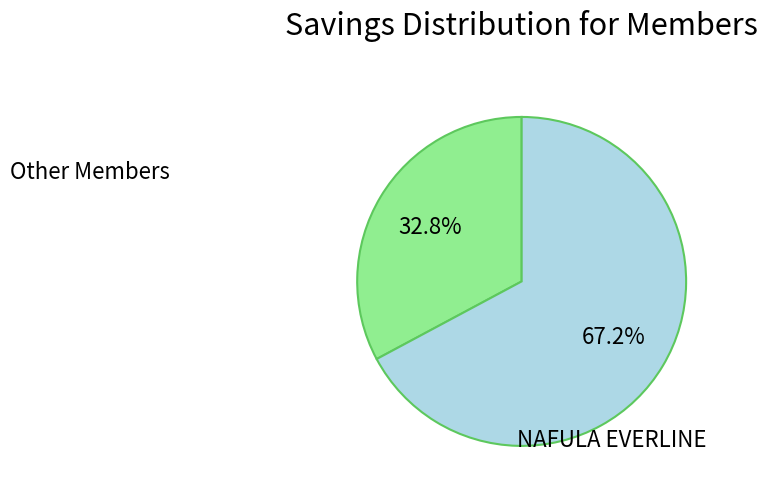

Does any single category account for the majority?

Yes